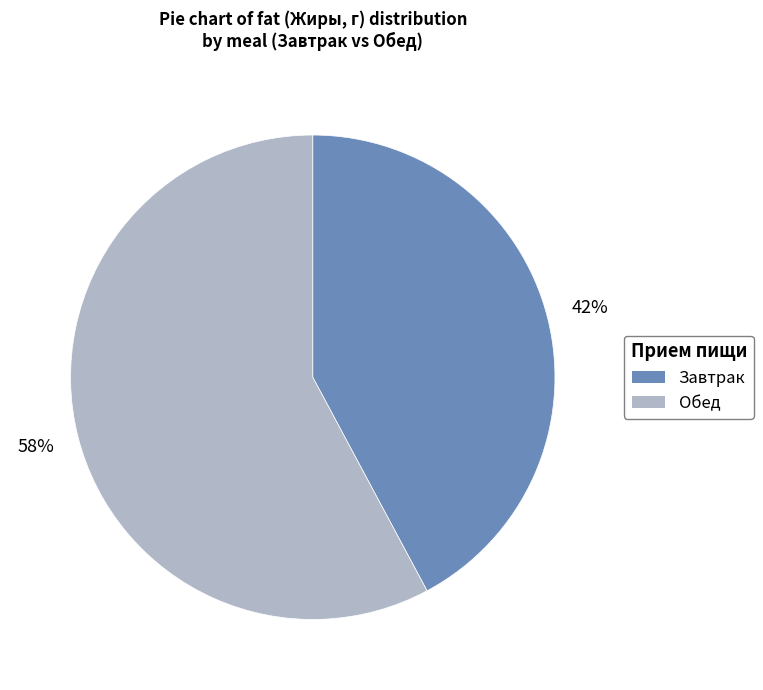

To the nearest percent, what is the difference between the largest and smallest slice percentages?

16%